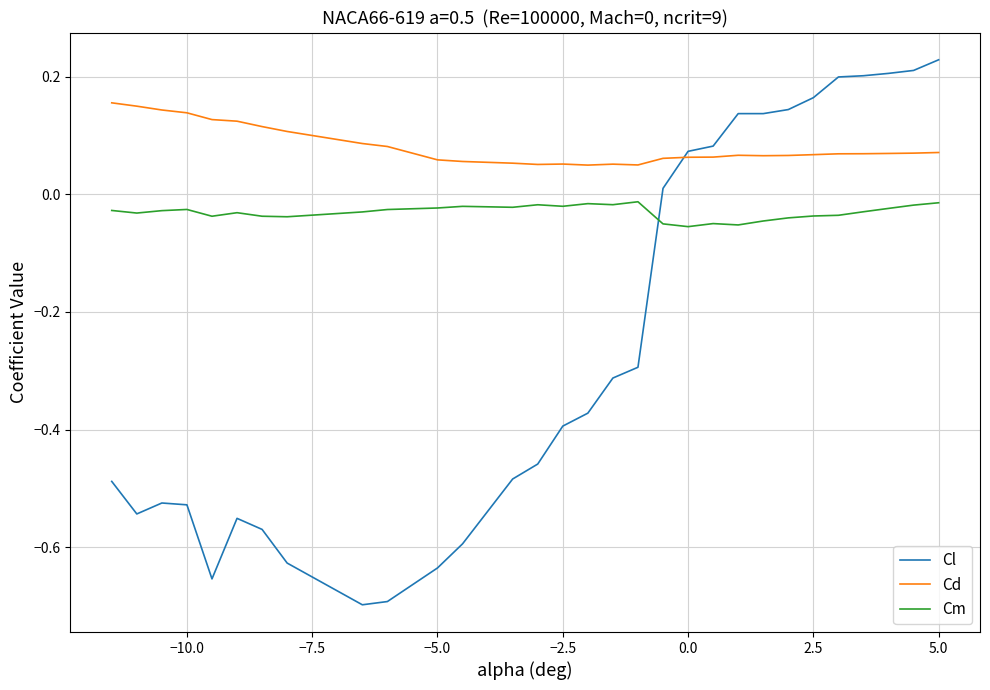

Which series has the largest total across all categories?

Cd